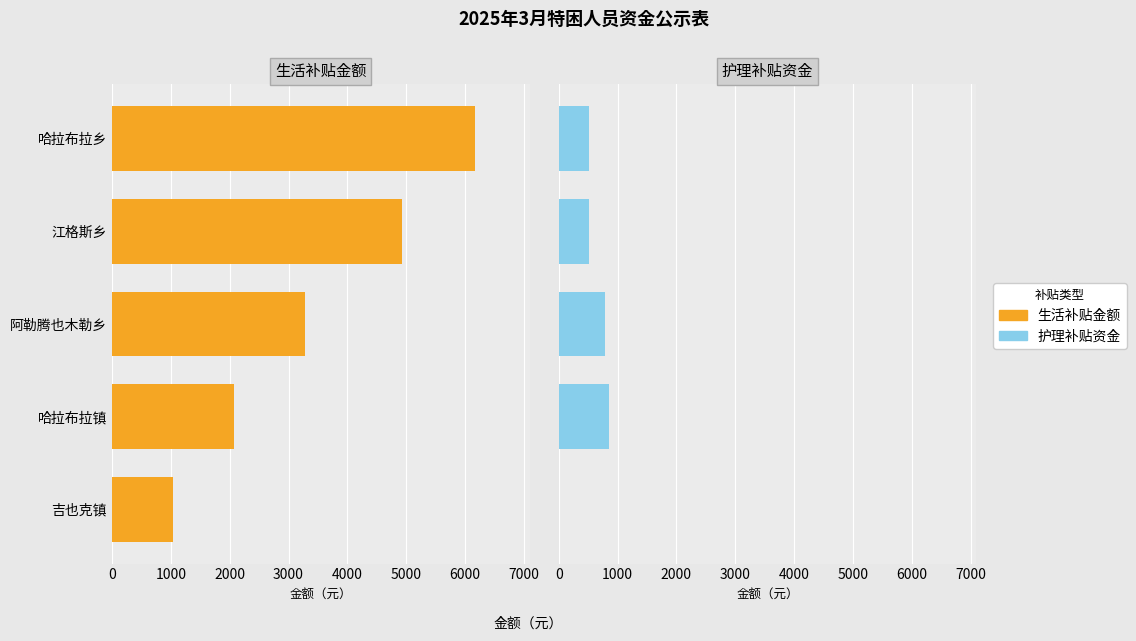

How many groups of bars are there?

5